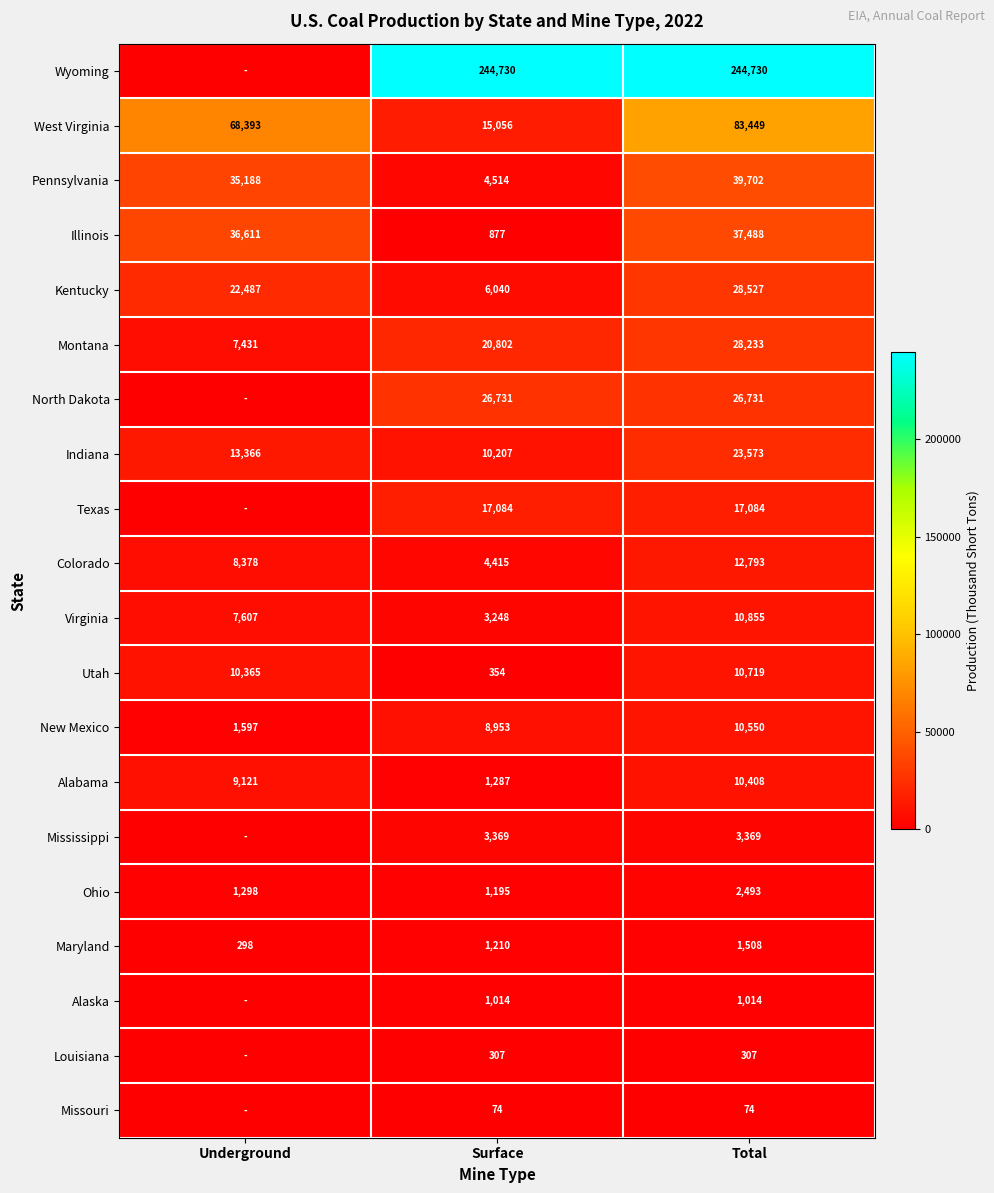

Rank the series at Surface from highest to lowest value.

Wyoming, North Dakota, Montana, Texas, West Virginia, Indiana, New Mexico, Kentucky, Pennsylvania, Colorado, Mississippi, Virginia, Alabama, Maryland, Ohio, Alaska, Illinois, Utah, Louisiana, Missouri